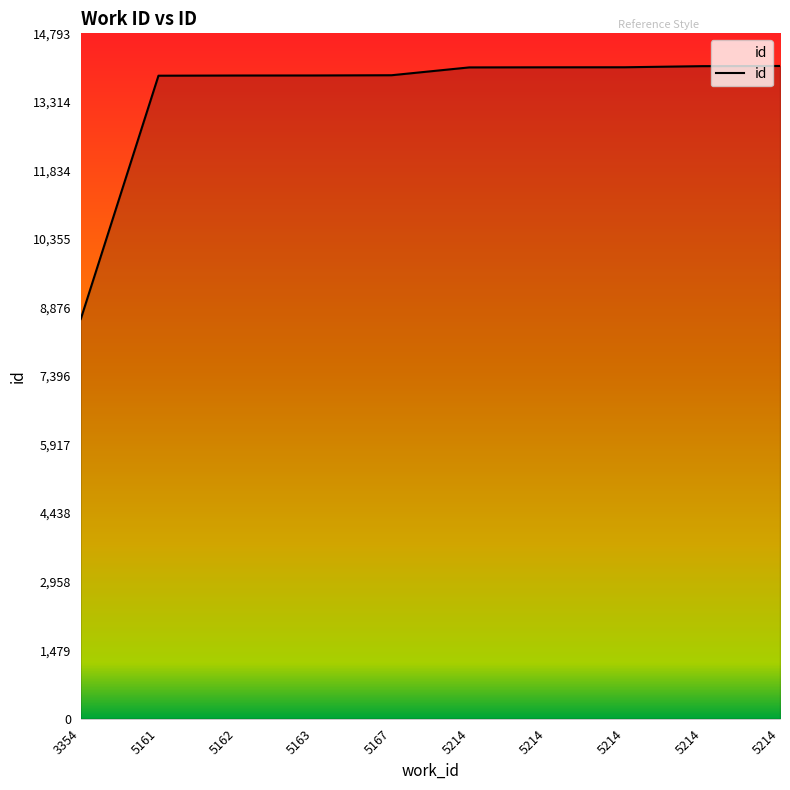

Rank the categories by value from highest to lowest.

5214, 5214, 5214, 5214, 5214, 5167, 5163, 5162, 5161, 3354